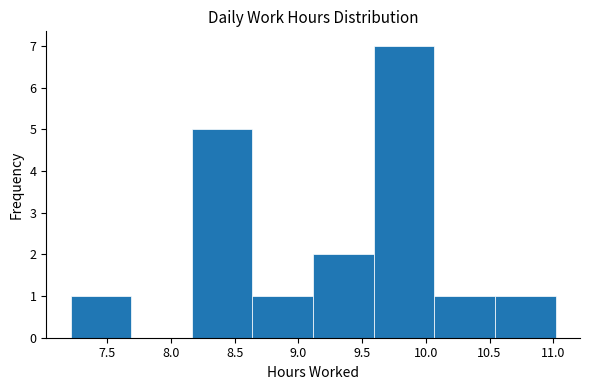

Over which range of the x-axis is the bar tallest?

9.60 to 10.05